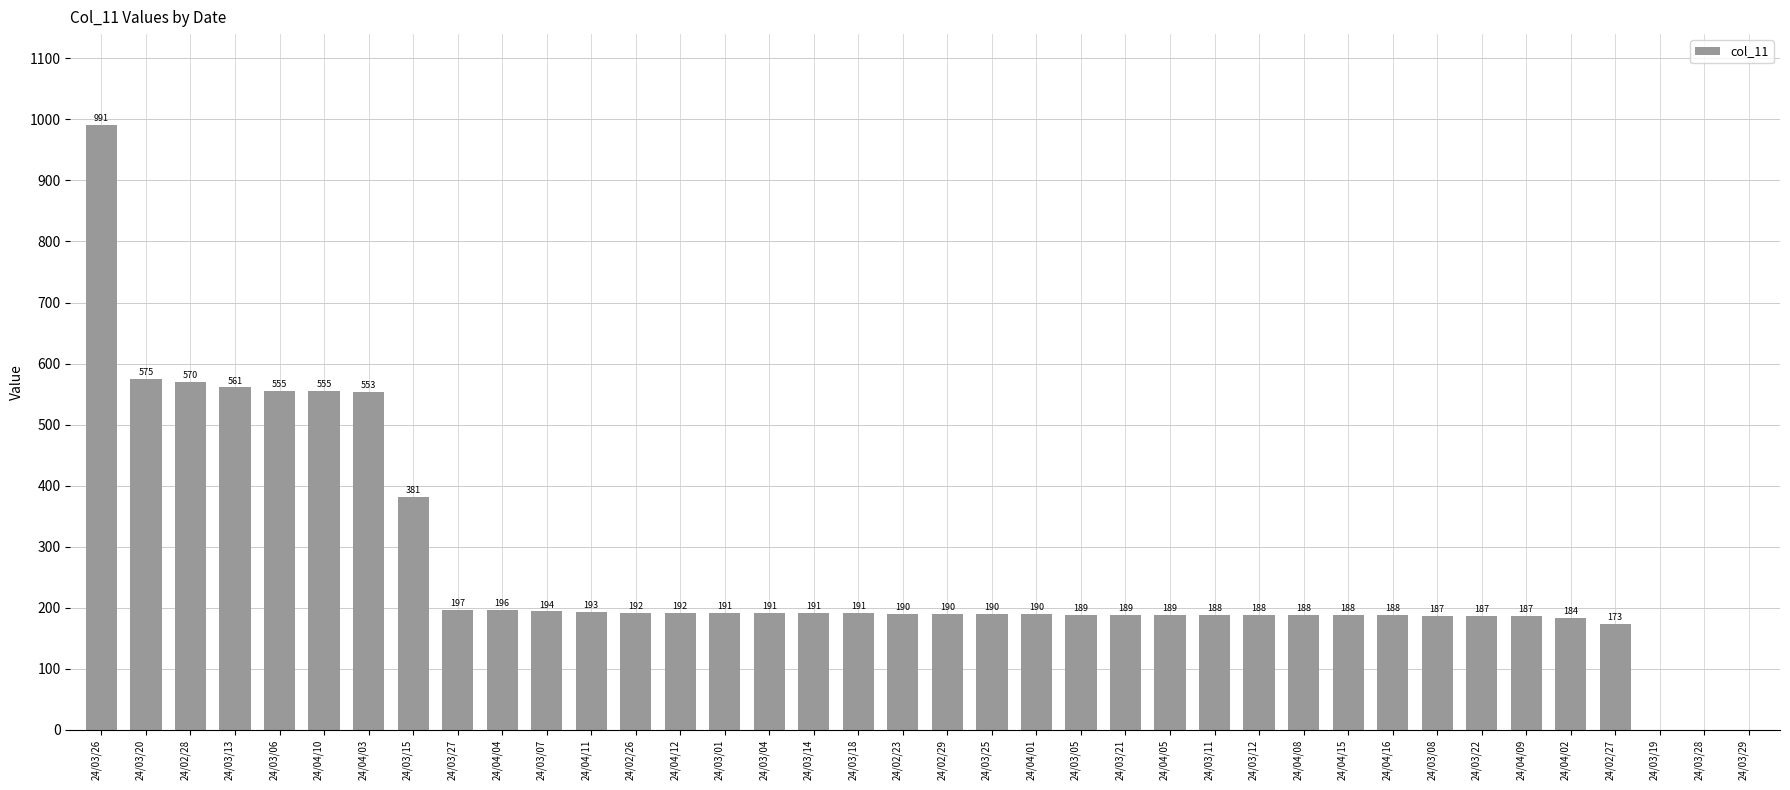

Is it true that the value at 24/03/04 is 191?

True